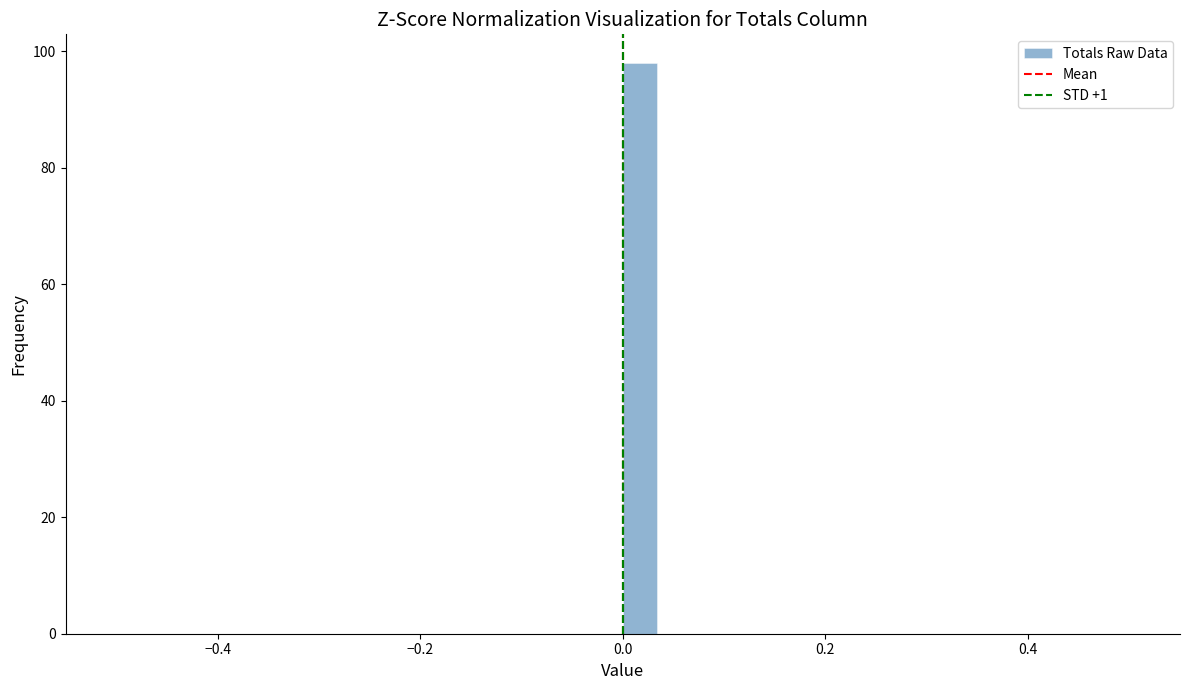

Read against the x-axis, roughly where is the centre of the tallest bar?

0.02